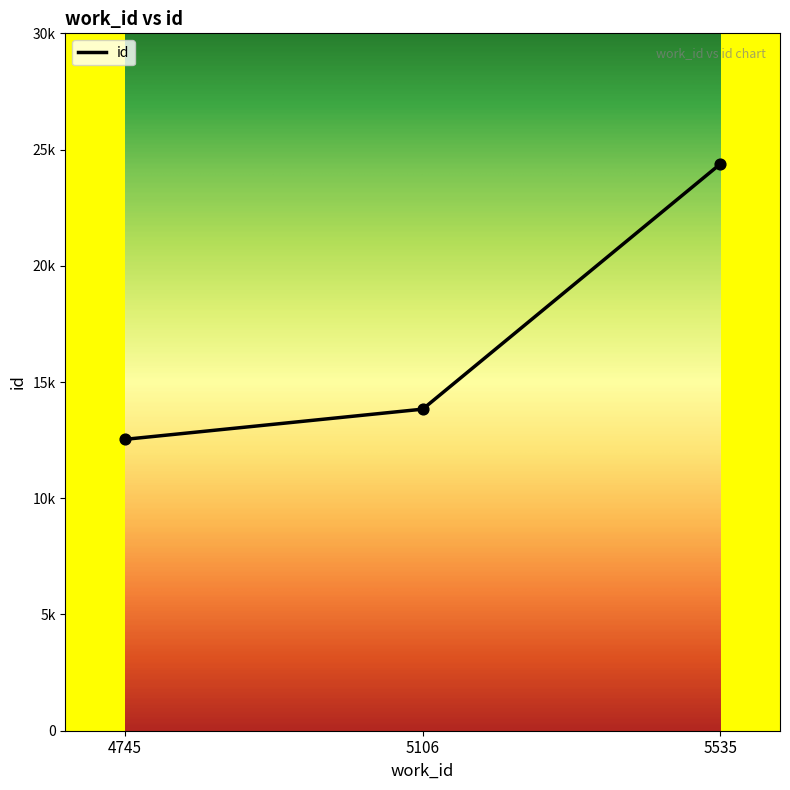

Is this an area chart (filled region under the line)?

No